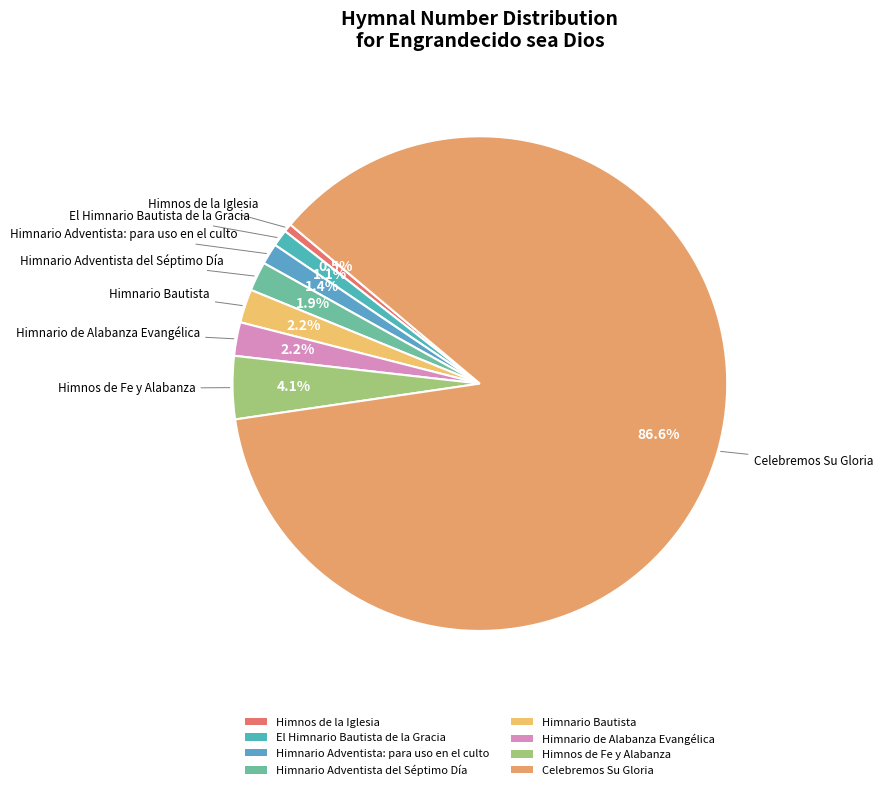

To the nearest percent, what portion does Himnario Bautista represent?

2%